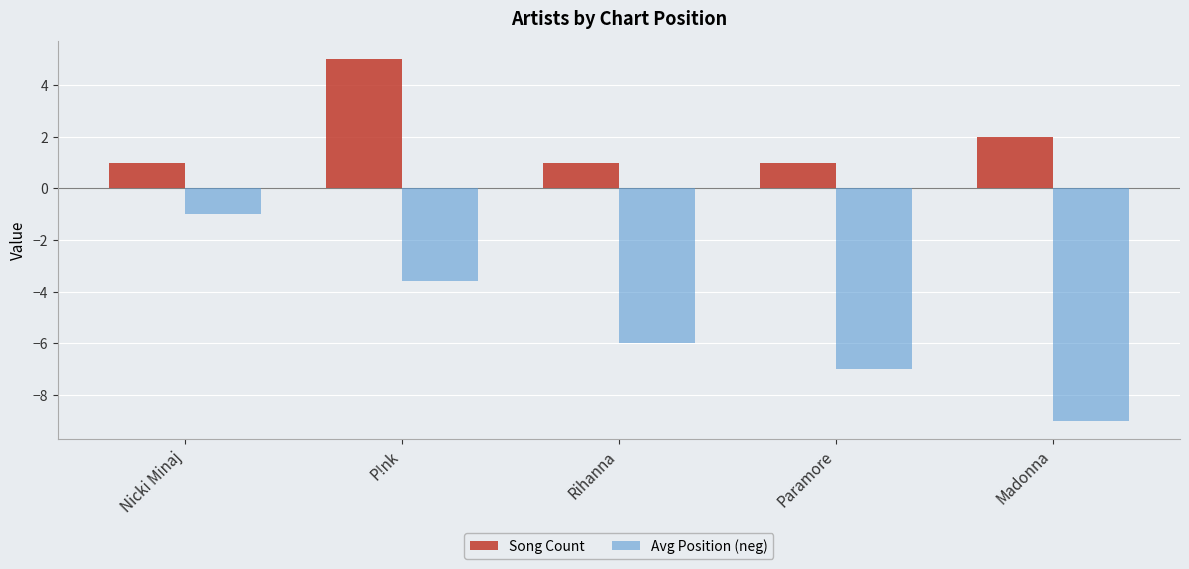

What is the spread (max minus min) of values at Nicki Minaj?

2.0